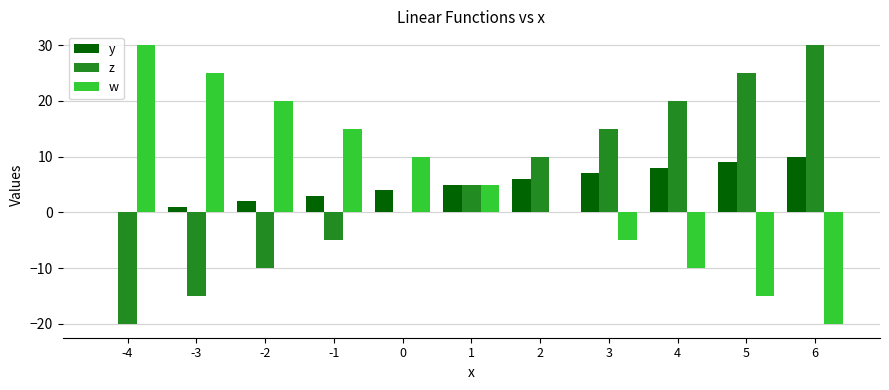

What is the spread (max minus min) of values at 6?

50